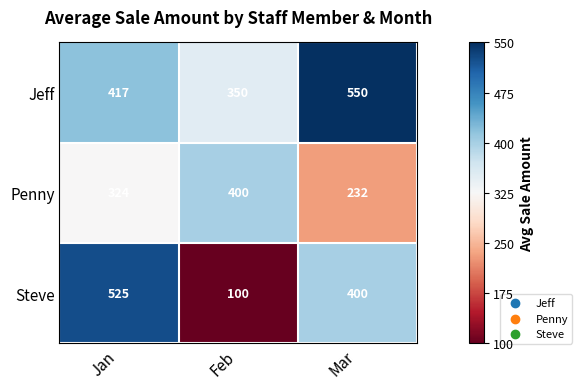

At Feb, list the series in order from largest to smallest.

Penny, Jeff, Steve